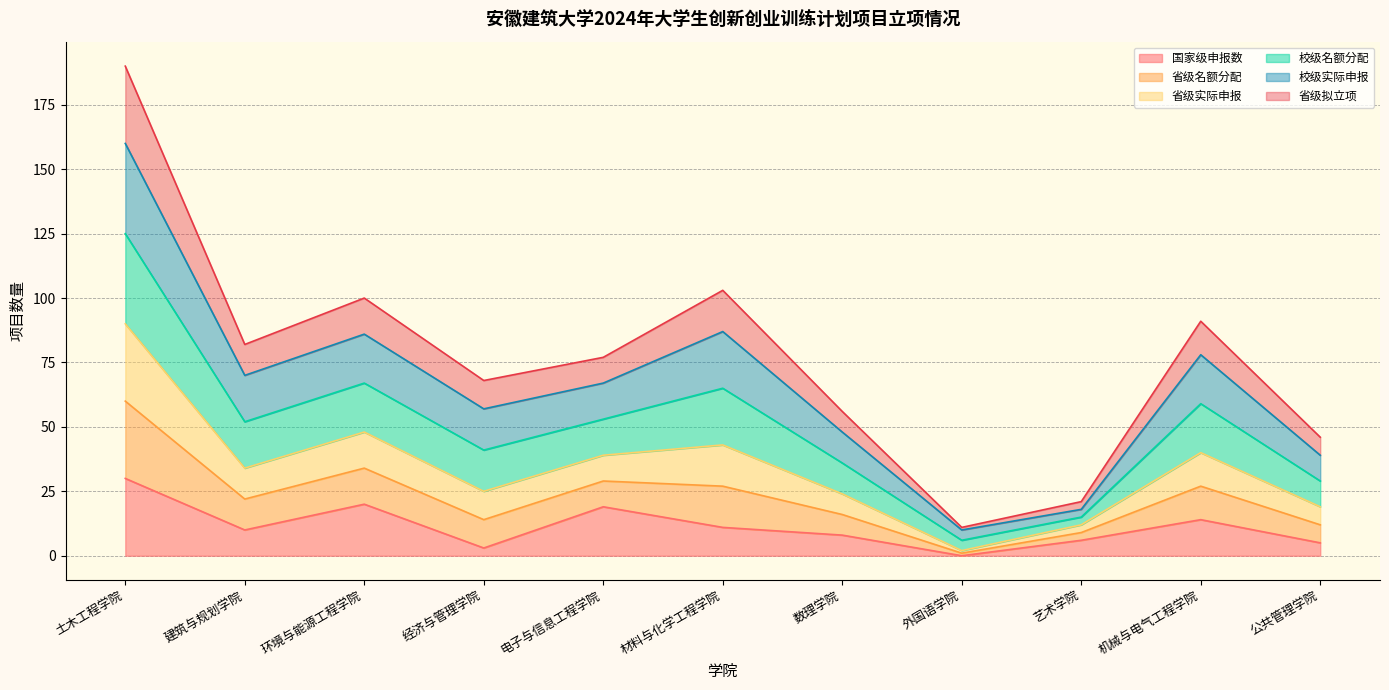

Does the chart display data point markers on the line(s)?

No